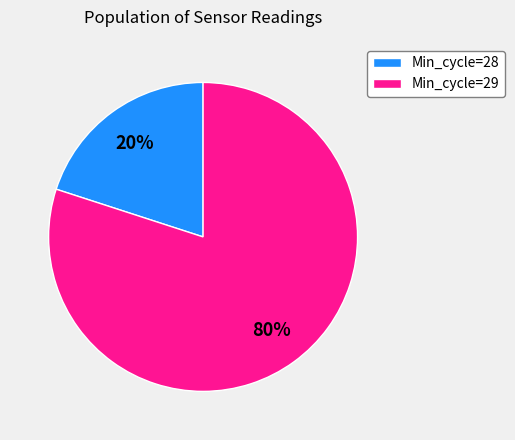

Is there any slice that represents more than half of the pie?

Yes